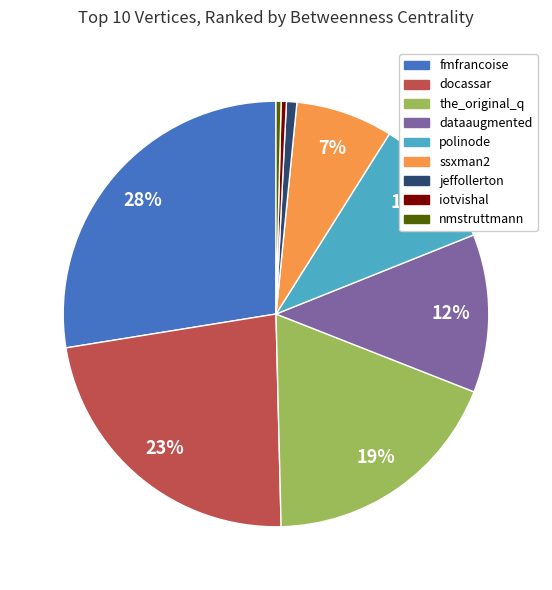

To the nearest percent, what is the average slice percentage?

11%